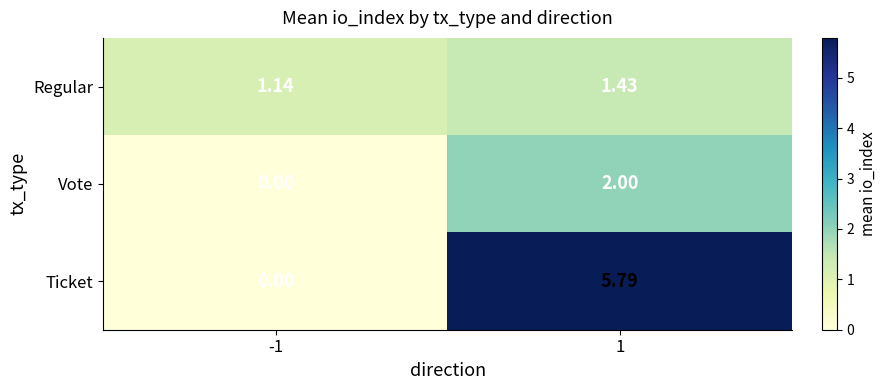

Which series has the widest spread of values?

Ticket